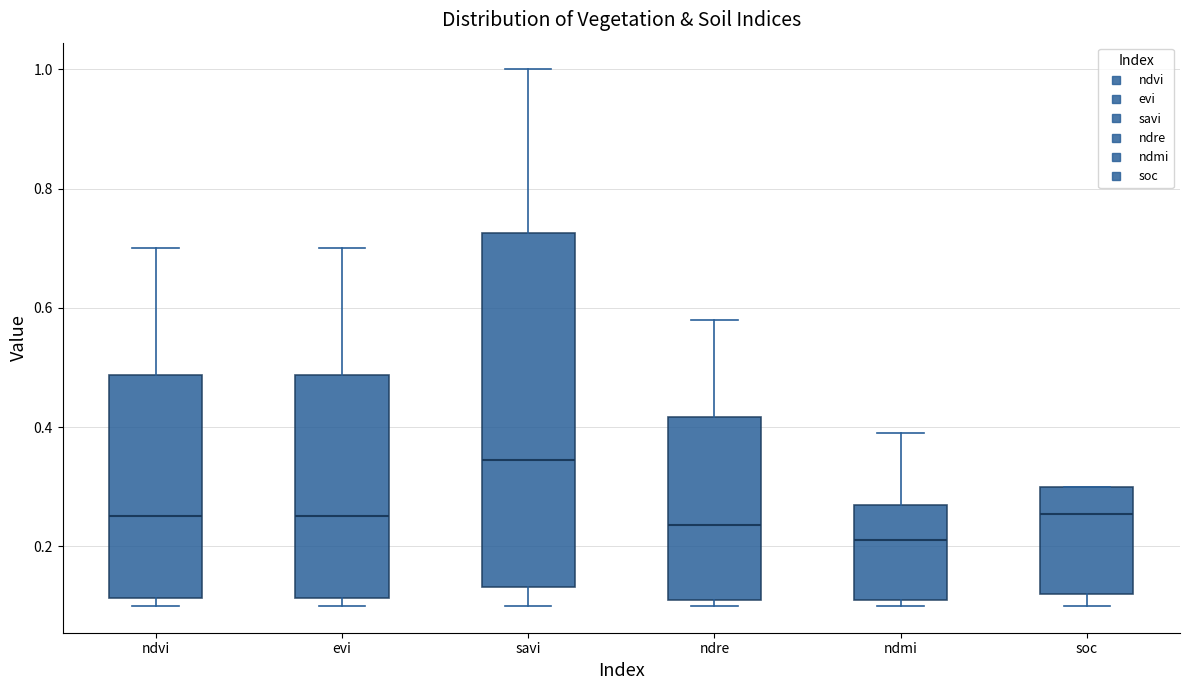

Which box's median line is the lowest?

ndmi